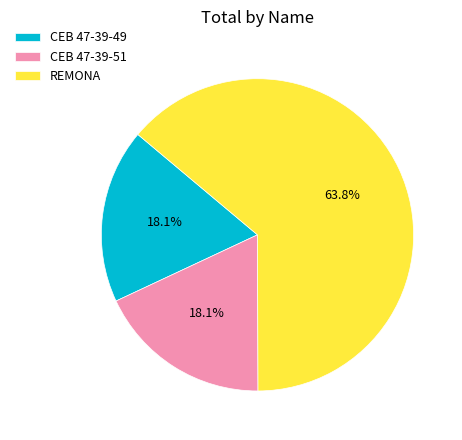

How many segments does this pie chart have?

3